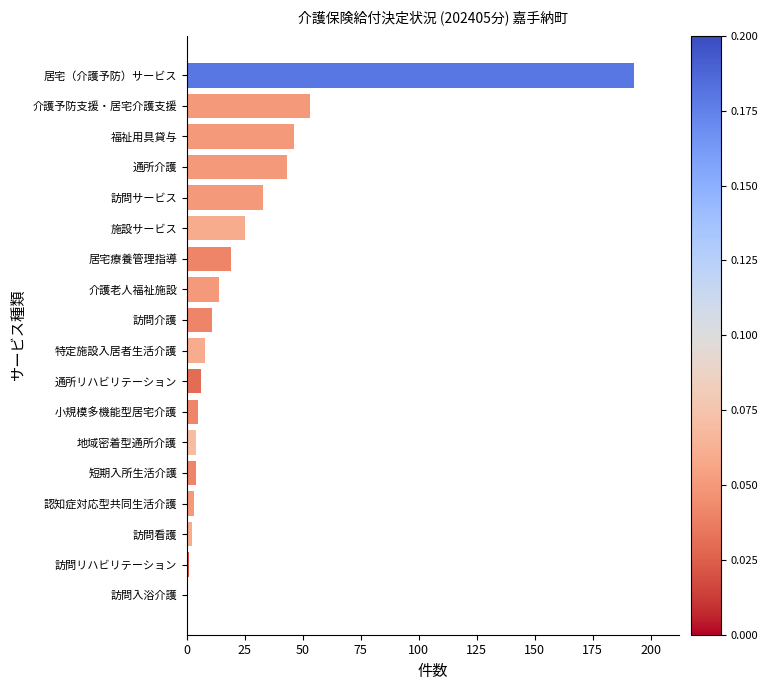

Reading top to bottom, extract all data points from this chart.

居宅（介護予防）サービス=193	介護予防支援・居宅介護支援=53	福祉用具貸与=46	通所介護=43	訪問サービス=33	施設サービス=25	居宅療養管理指導=19	介護老人福祉施設=14	訪問介護=11	特定施設入居者生活介護=8	通所リハビリテーション=6	小規模多機能型居宅介護=5	地域密着型通所介護=4	短期入所生活介護=4	認知症対応型共同生活介護=3	訪問看護=2	訪問リハビリテーション=1	訪問入浴介護=0